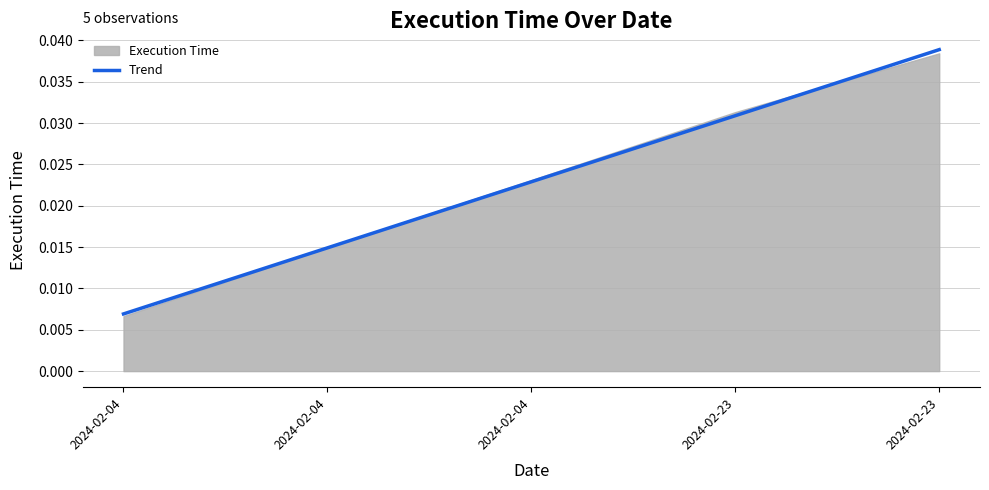

Reading left to right, transcribe all the data shown in this chart.

2024-02-04=0.0	2024-02-04=0.0	2024-02-04=0.0	2024-02-23=0.0	2024-02-23=0.0